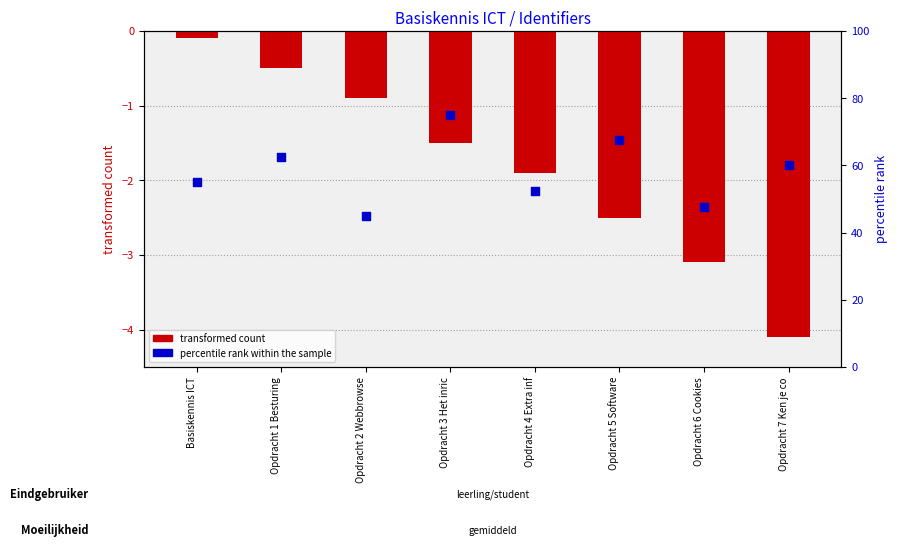

Which series has the widest spread of Y values?

percentile rank within the sample